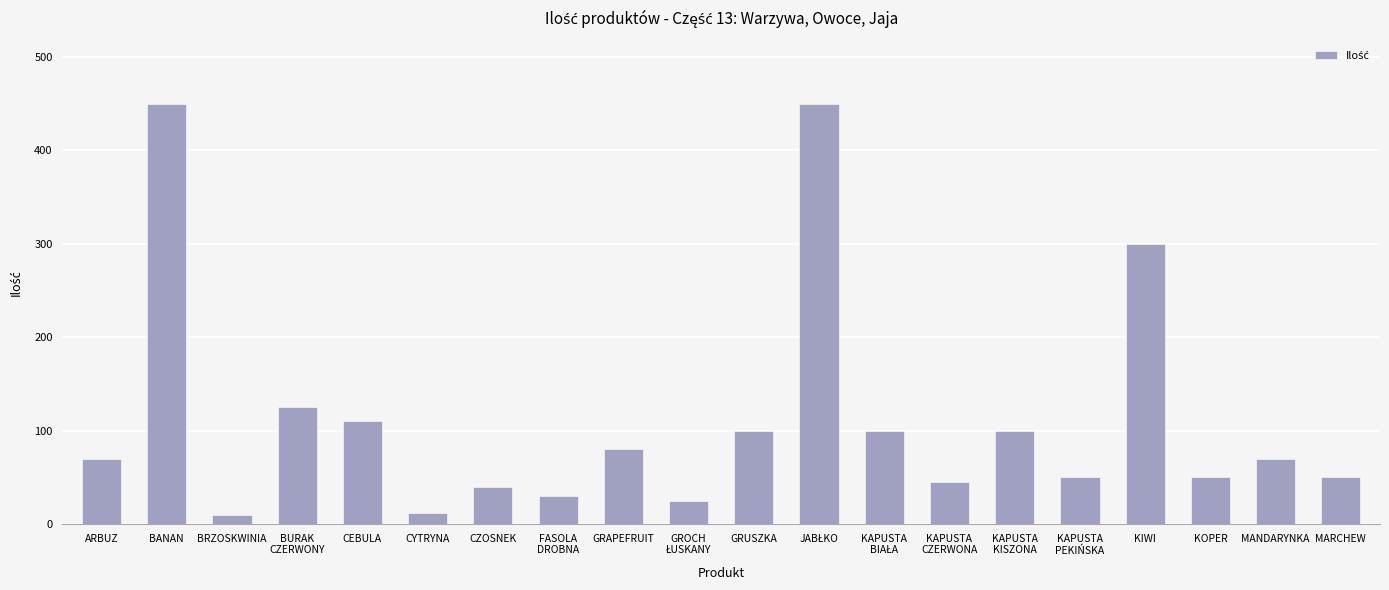

What is the sum of the values at KAPUSTA
CZERWONA and BANAN?

495